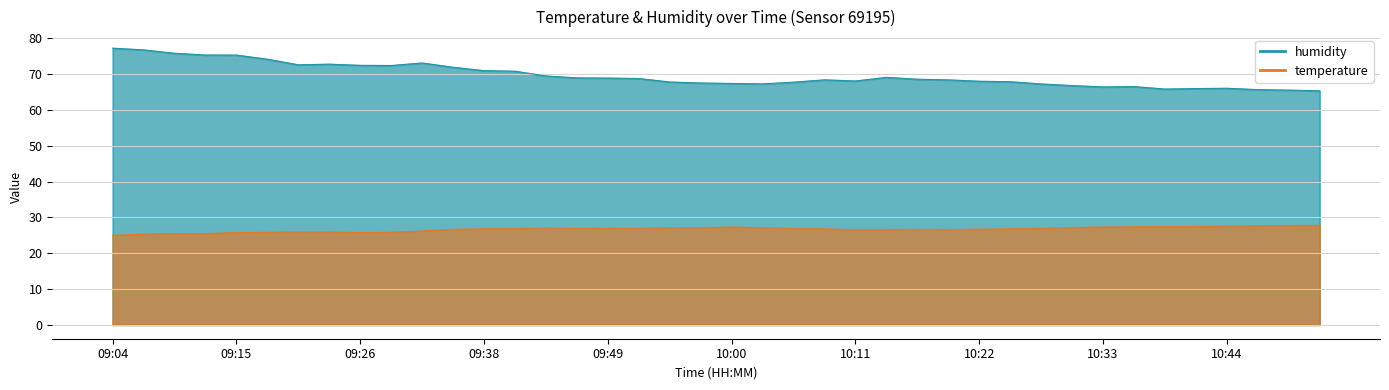

What is the spread (max minus min) of values at 10:16?

41.9